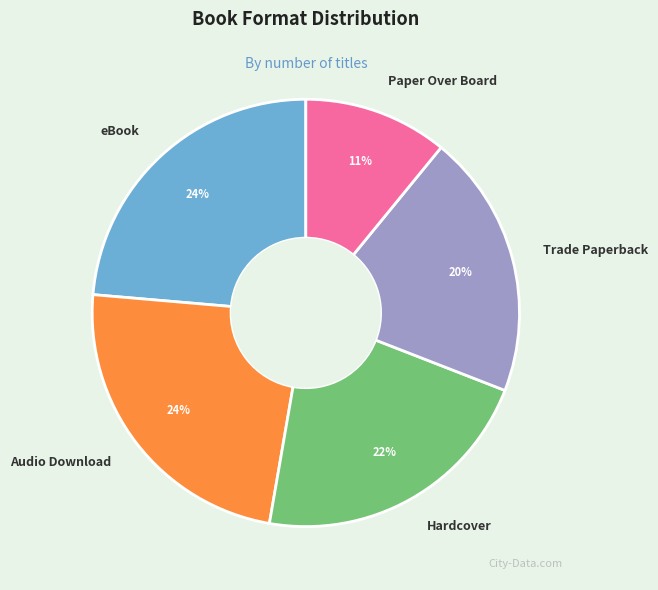

To the nearest percent, what percentage of the pie is Audio Download?

24%